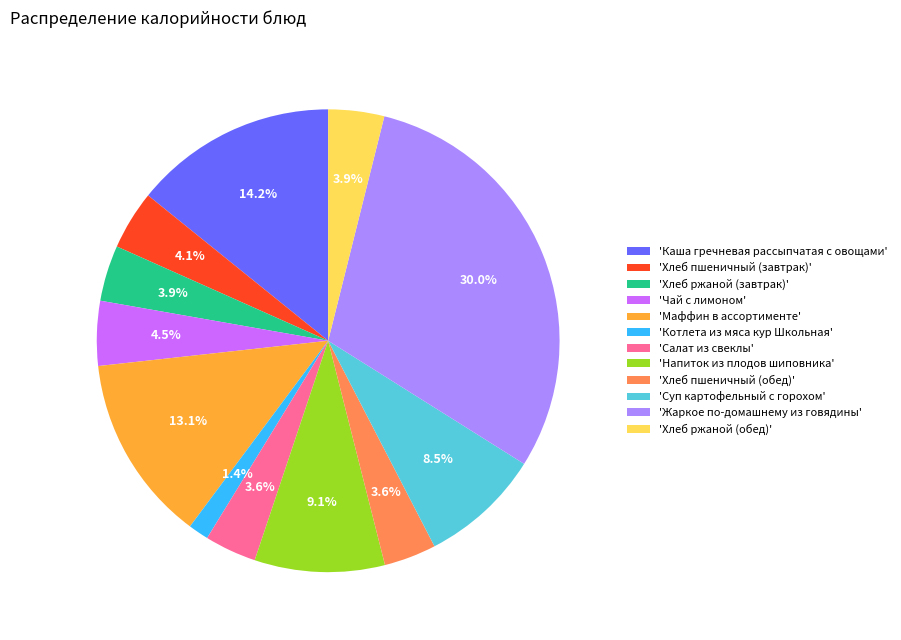

Combined, do 'Хлеб пшеничный (обед)' and 'Котлета из мяса кур Школьная' account for over 50%?

No